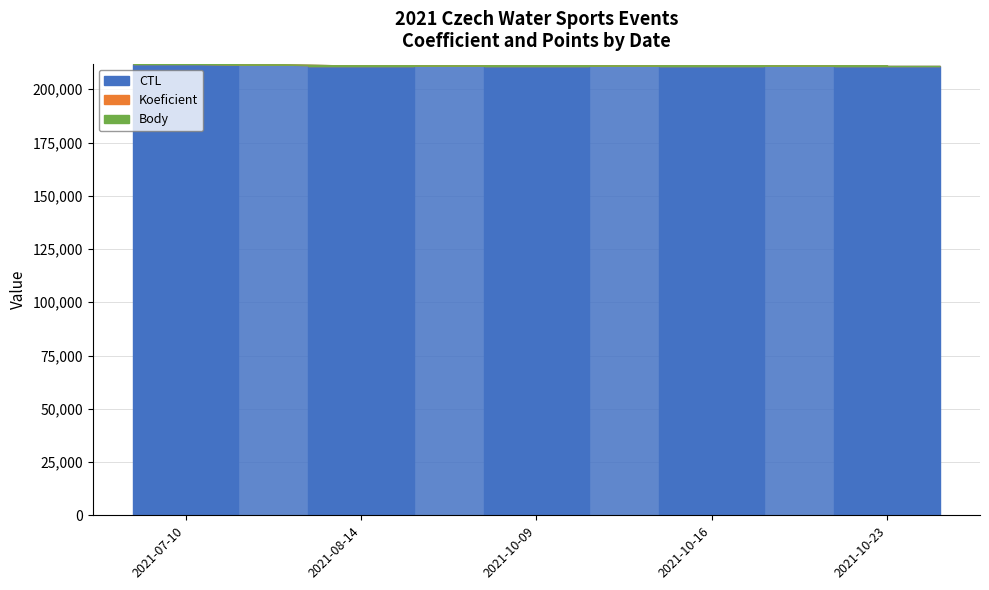

What is the total value across all series at 2021-10-16?

211141